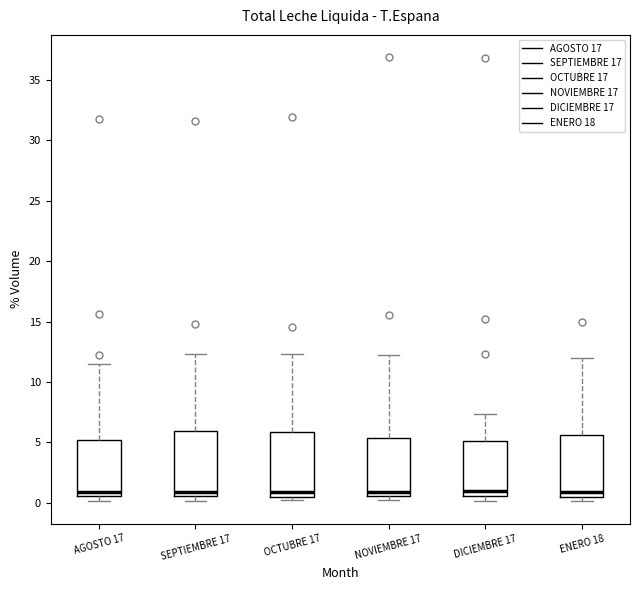

Reading left to right, transcribe this box plot: for each box, give where its median line is, the range the box spans, and where its two whiskers end, as read against the y-axis. The values are not printed on the chart, so give them approximately, as read against the axis.

AGOSTO 17: median 1.0, box 0.5 to 5.0, whiskers 0.0 to 11.5
SEPTIEMBRE 17: median 1.0, box 0.5 to 6.0, whiskers 0.0 to 12.5
OCTUBRE 17: median 1.0, box 0.5 to 6.0, whiskers 0.0 to 12.5
NOVIEMBRE 17: median 1.0, box 0.5 to 5.5, whiskers 0.0 to 12.0
DICIEMBRE 17: median 1.0, box 0.5 to 5.0, whiskers 0.0 to 7.5
ENERO 18: median 1.0, box 0.5 to 5.5, whiskers 0.0 to 12.0